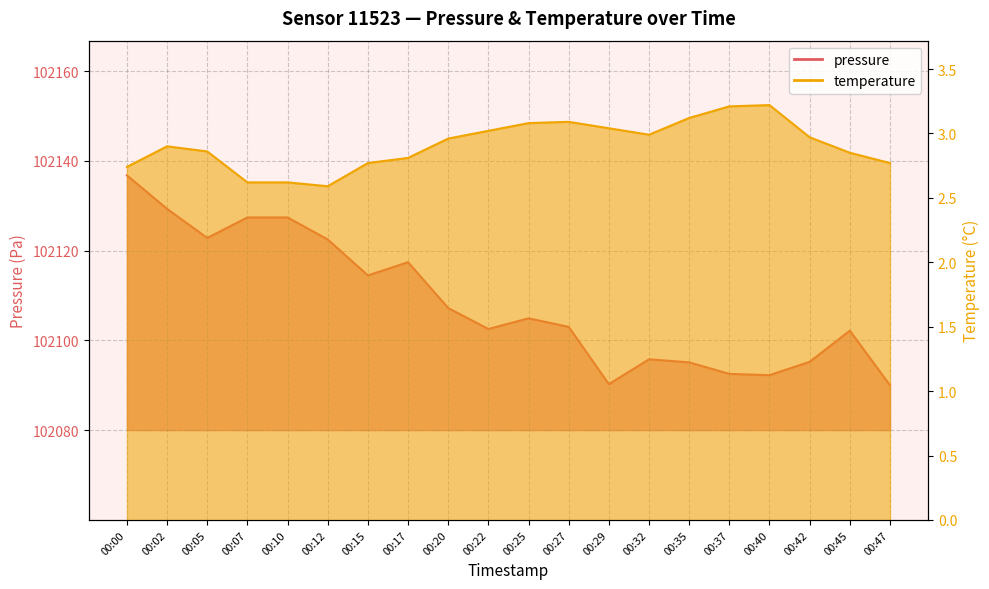

What is the value of the temperature point at the 9th from the left?

3.0